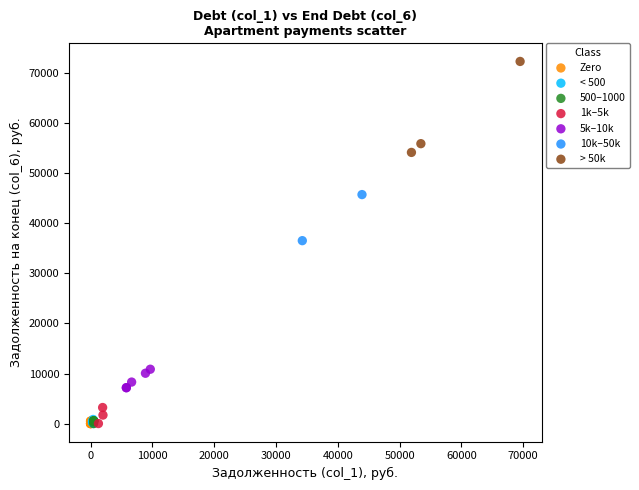

What are all the series names shown in the legend?

Zero, < 500, 500–1000, 1k–5k, 5k–10k, 10k–50k, > 50k